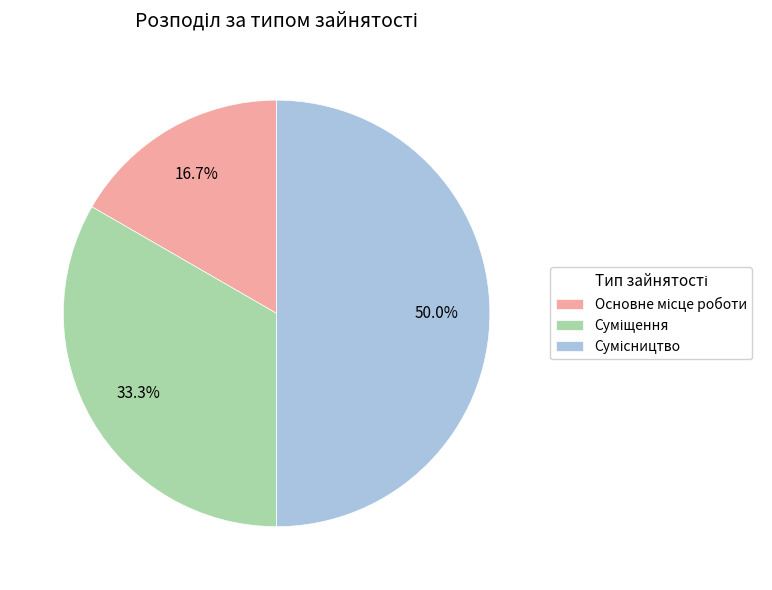

To the nearest percent, what percentage of the pie is Основне місце роботи?

17%